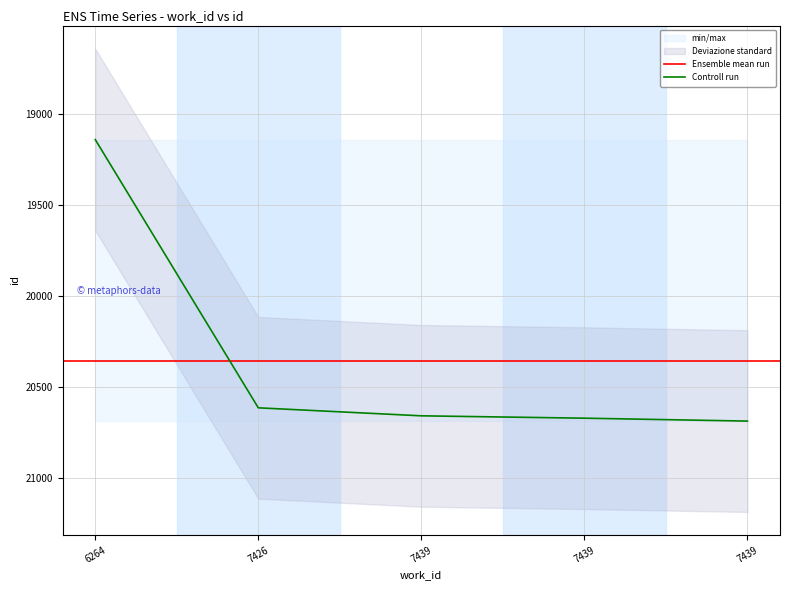

True or false: the data shows 5460 at 7426.

False